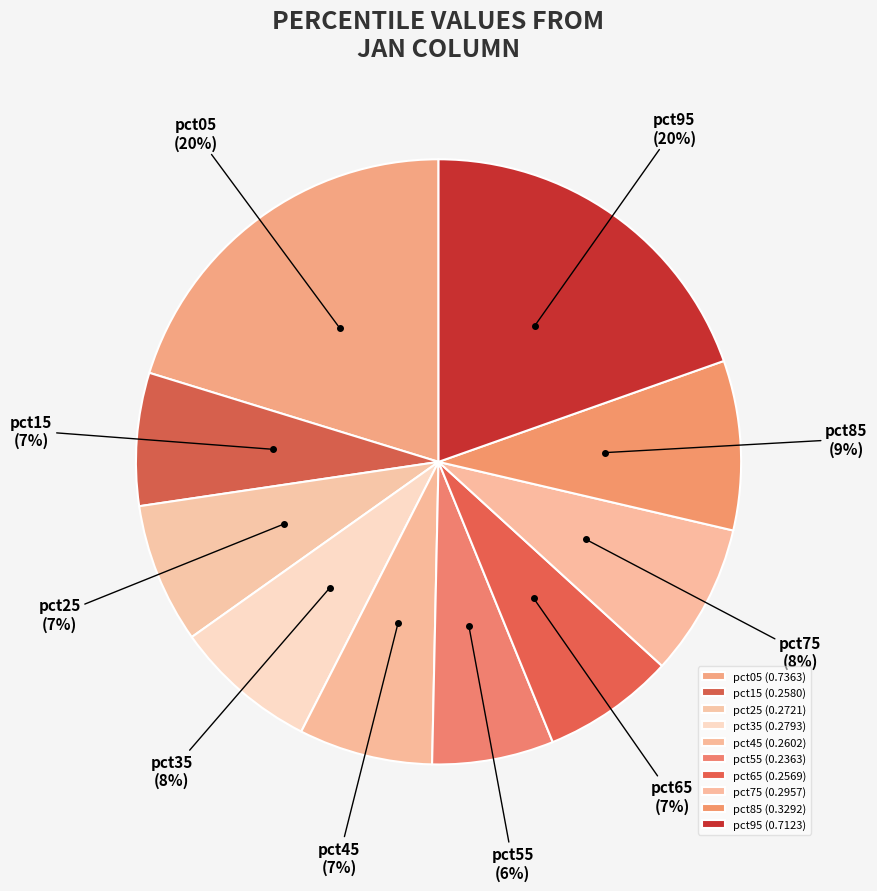

Which has a higher value, pct35 or pct05?

pct05